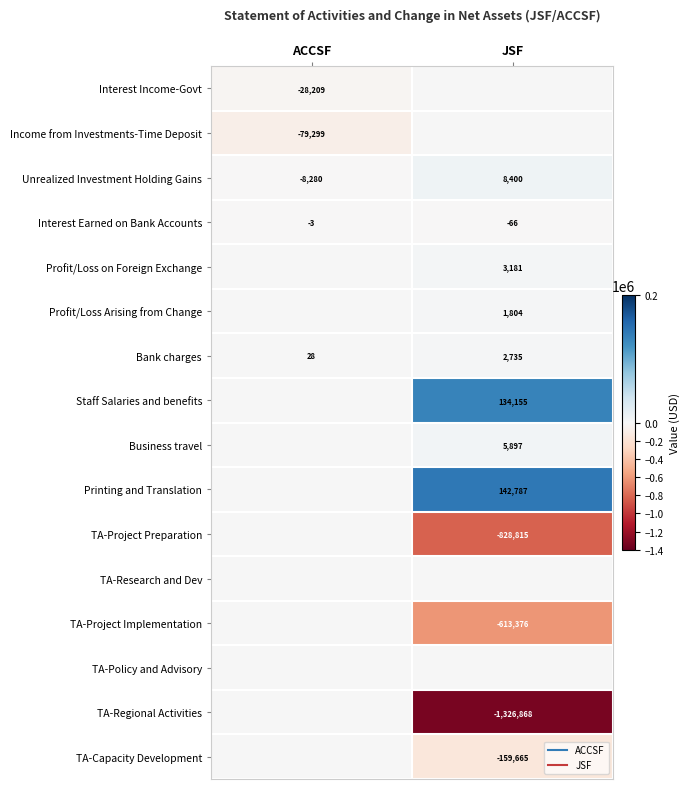

How many negative values does the TA-Regional Activities series have?

1